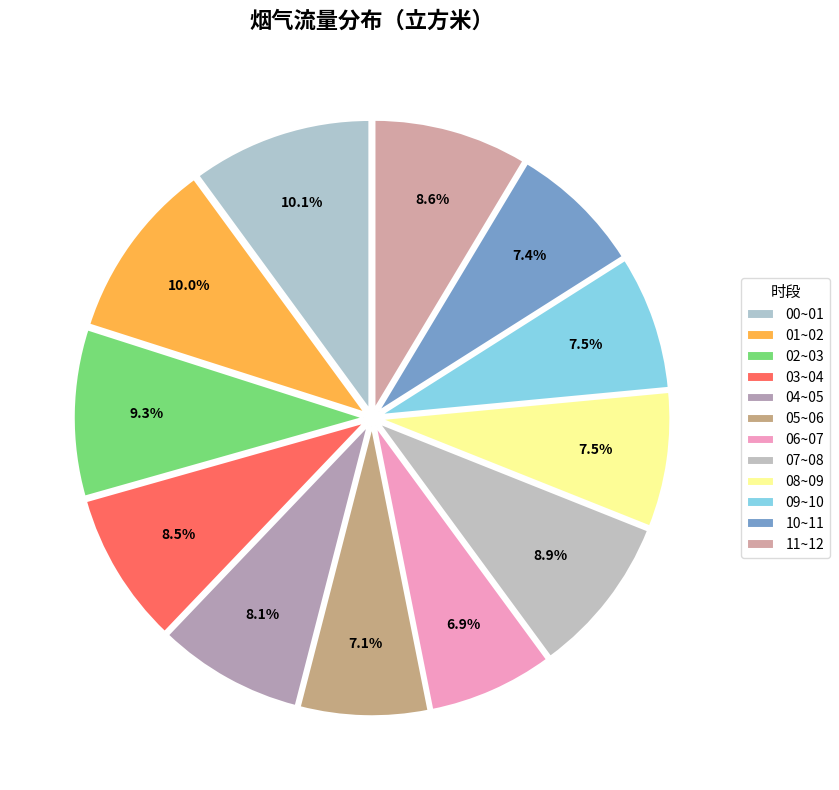

Is 07~08 the majority of the pie?

No